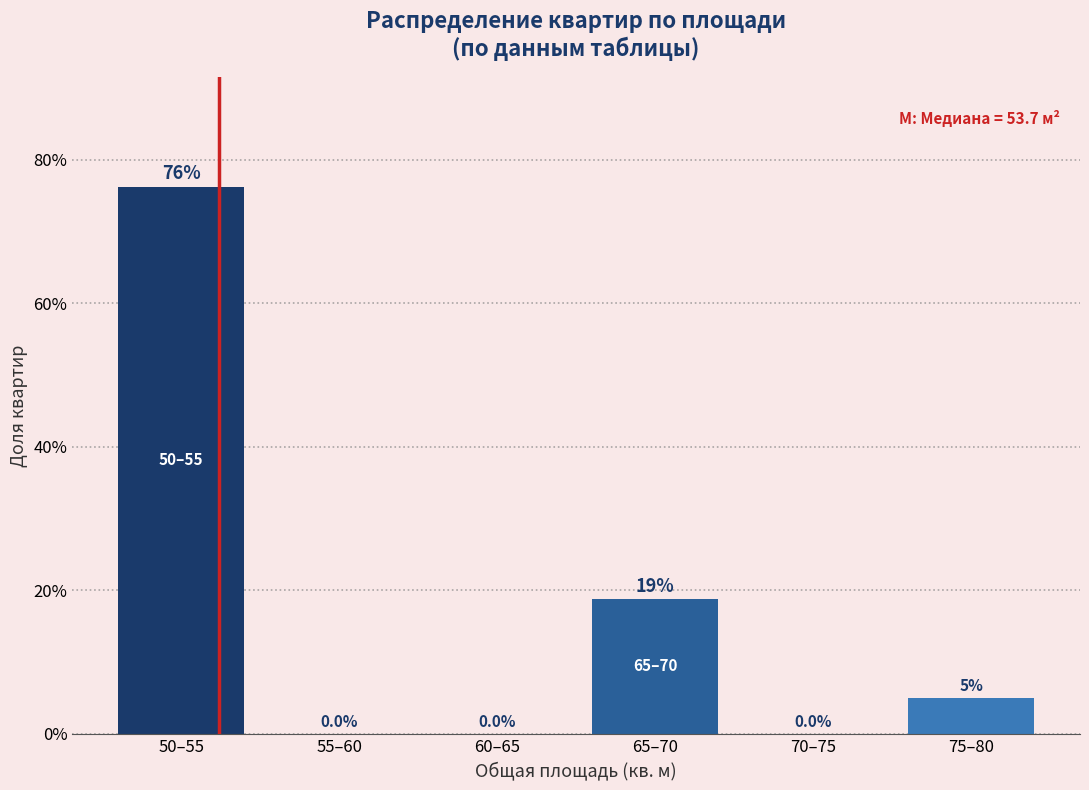

Between 70–75 and 65–70, which is larger?

65–70